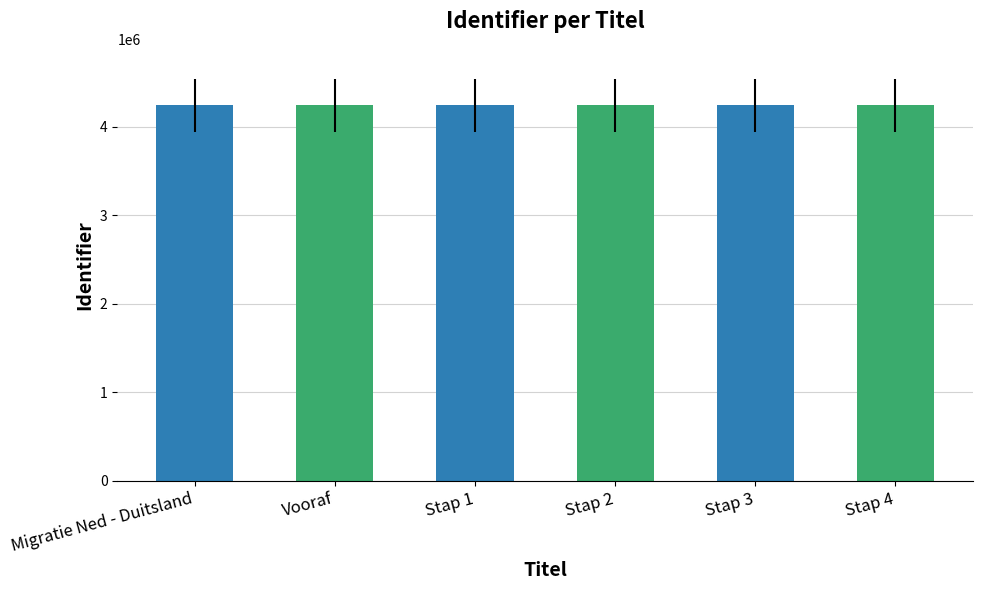

What is the difference between the maximum and minimum values?

18